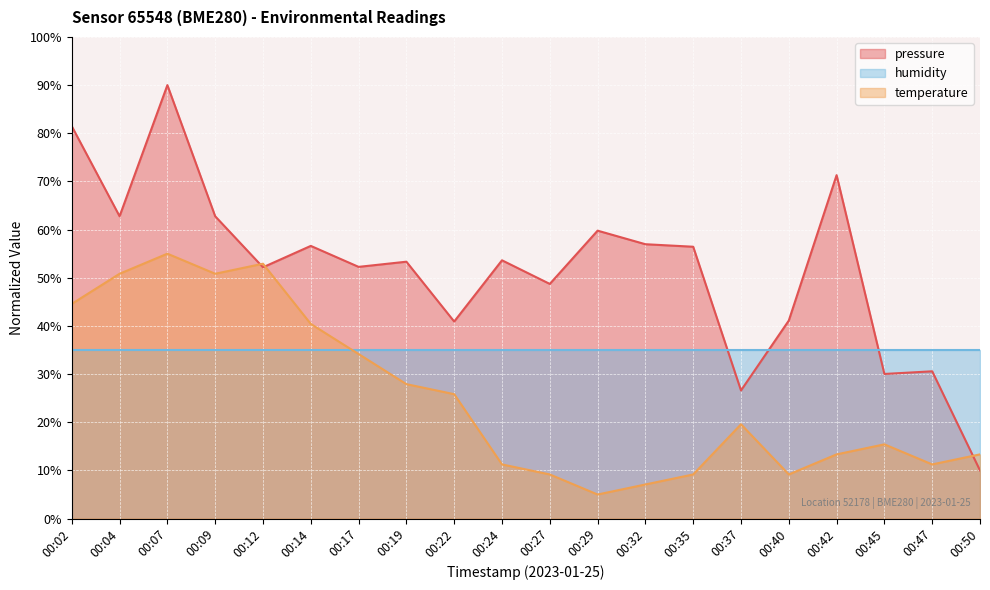

Which category has the lowest value in the temperature series?

00:29